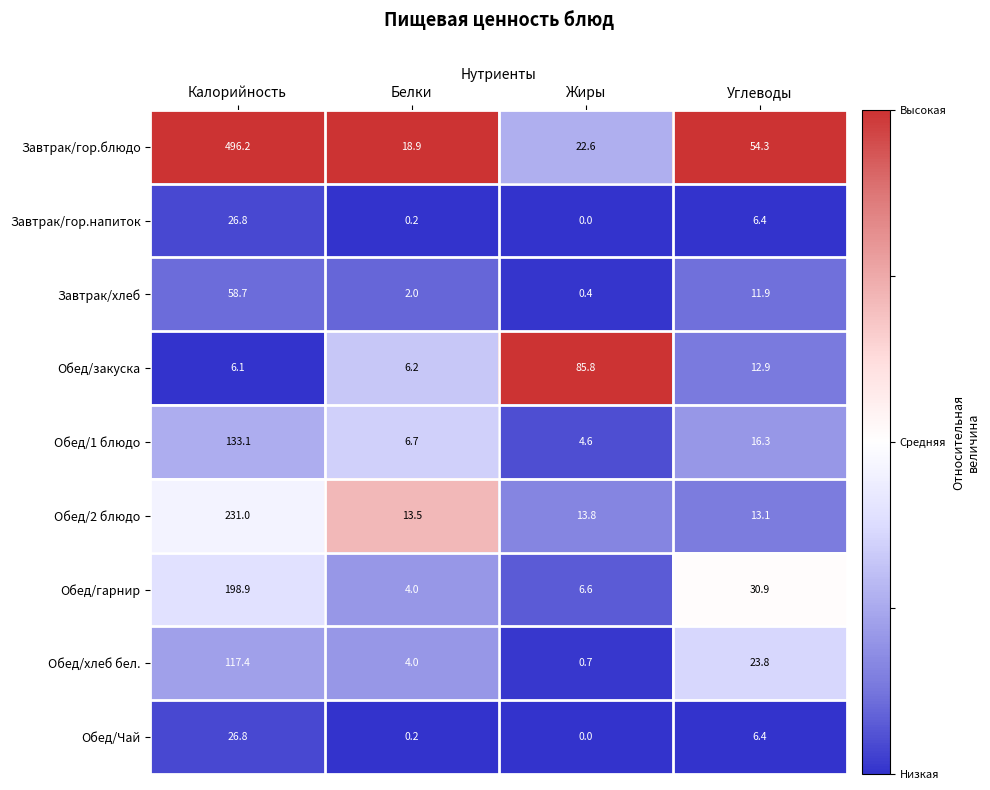

Which label corresponds to the smallest value in the chart?

Жиры